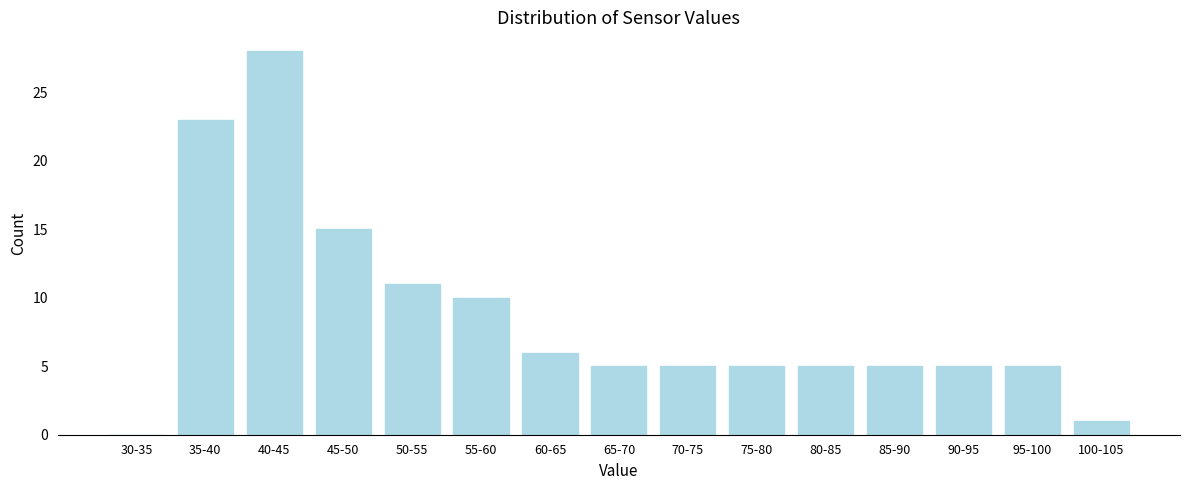

Reading right to left, transcribe all the data shown in this chart.

100-105=1	95-100=5	90-95=5	85-90=5	80-85=5	75-80=5	70-75=5	65-70=5	60-65=6	55-60=10	50-55=11	45-50=15	40-45=28	35-40=23	30-35=0